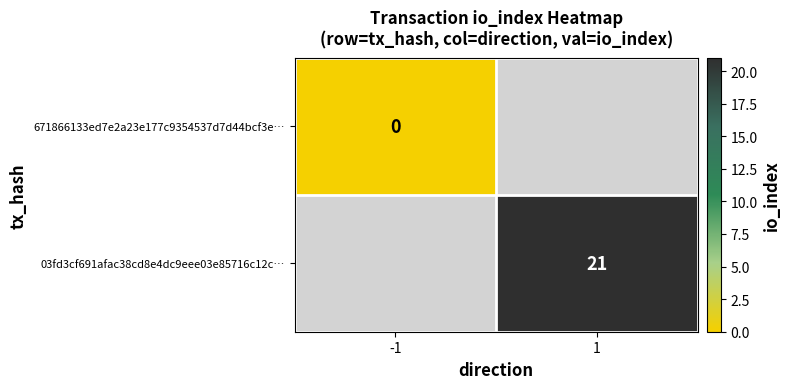

Is it true that 03fd3cf691afac38cd8e4dc9eee03e85716c12c… equals 5 at 1?

False